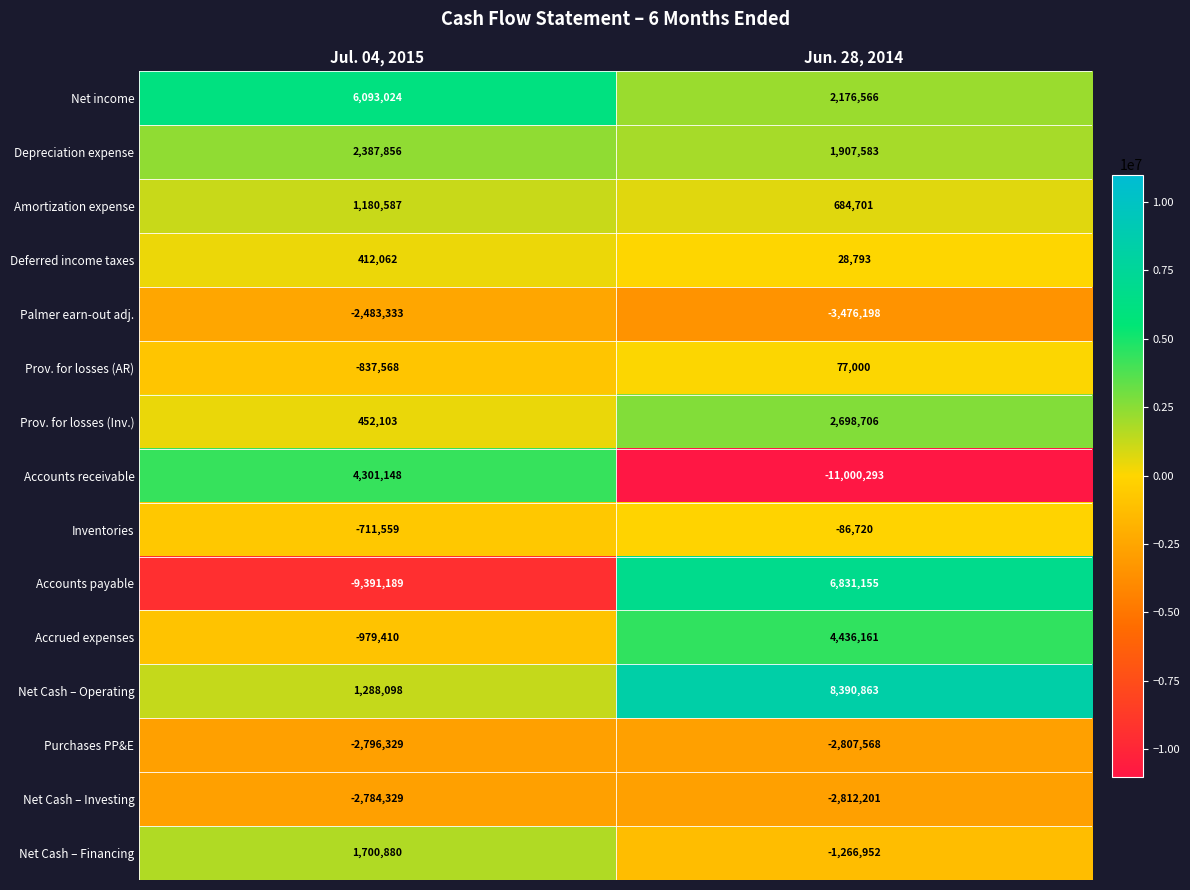

What is the spread (max minus min) of values at Jun. 28, 2014?

19391156